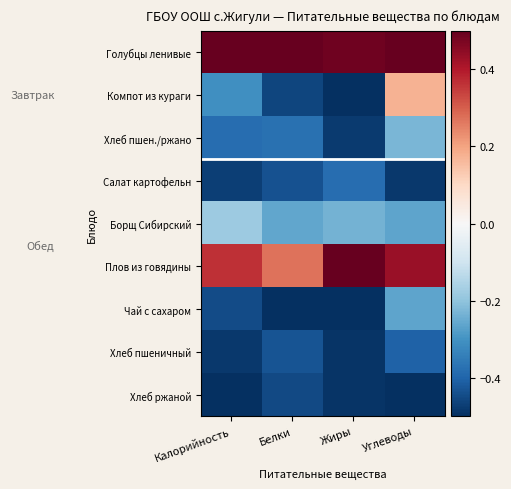

Reading left to right, list all the values displayed in this chart.

Голубцы ленивые: Калорийность=0.5	Белки=0.5	Жиры=0.5	Углеводы=0.5
Компот из кураги: Калорийность=-0.3	Белки=-0.5	Жиры=-0.5	Углеводы=0.2
Хлеб пшен./ржано: Калорийность=-0.4	Белки=-0.4	Жиры=-0.5	Углеводы=-0.2
Салат картофельн: Калорийность=-0.5	Белки=-0.4	Жиры=-0.4	Углеводы=-0.5
Борщ Сибирский: Калорийность=-0.2	Белки=-0.3	Жиры=-0.2	Углеводы=-0.3
Плов из говядины: Калорийность=0.4	Белки=0.3	Жиры=0.5	Углеводы=0.4
Чай с сахаром: Калорийность=-0.4	Белки=-0.5	Жиры=-0.5	Углеводы=-0.3
Хлеб пшеничный: Калорийность=-0.5	Белки=-0.4	Жиры=-0.5	Углеводы=-0.4
Хлеб ржаной: Калорийность=-0.5	Белки=-0.5	Жиры=-0.5	Углеводы=-0.5